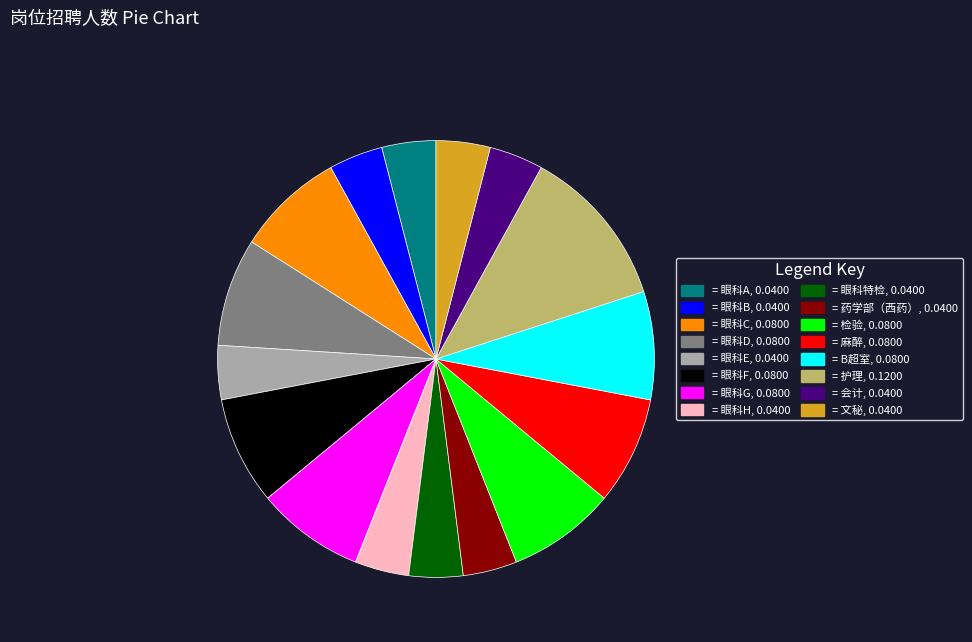

Is = 眼科D, 0.0800 the majority of the pie?

No